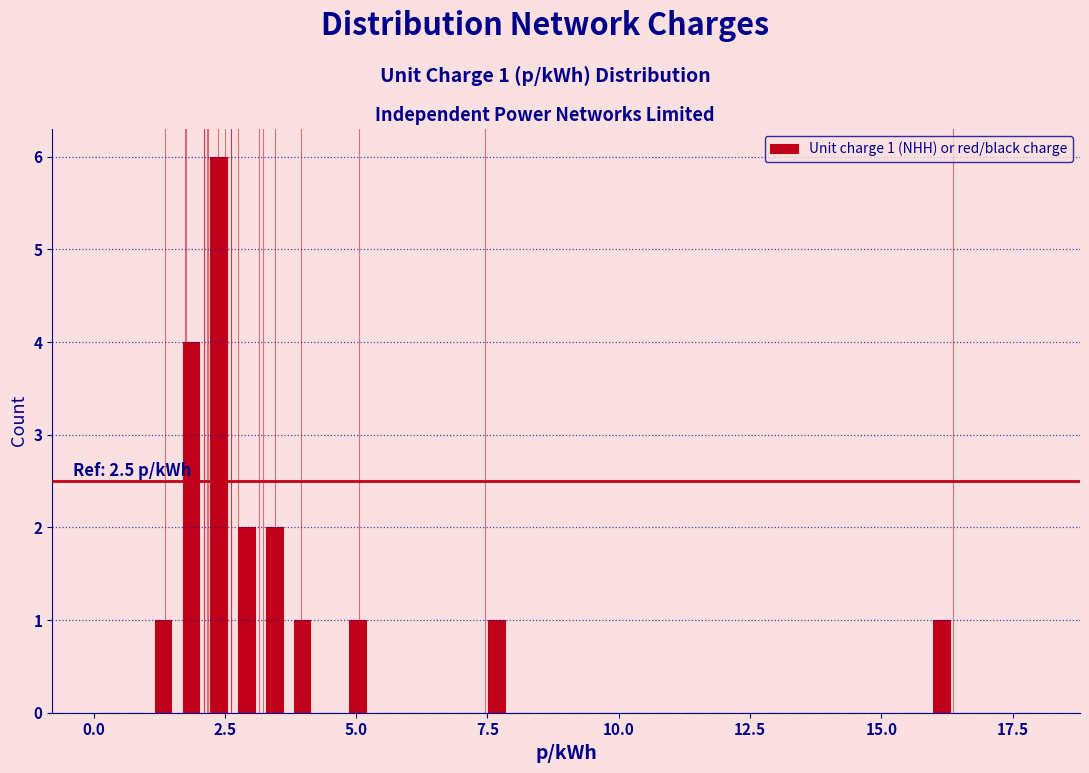

Around what value on the x-axis is the tallest bar? Give the approximate position of its centre, as read against the axis.

2.5